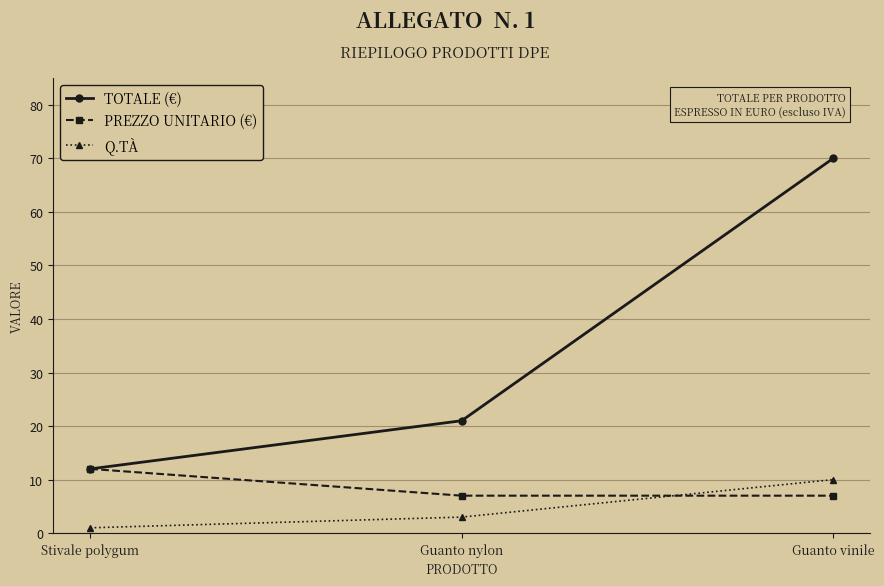

Which series changed the most between Stivale polygum and Guanto vinile?

TOTALE (€)